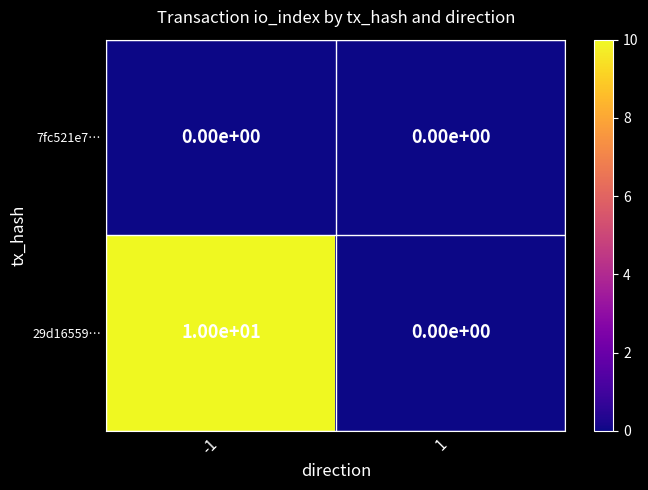

Between -1 and 1, which series saw the biggest shift?

29d16559…